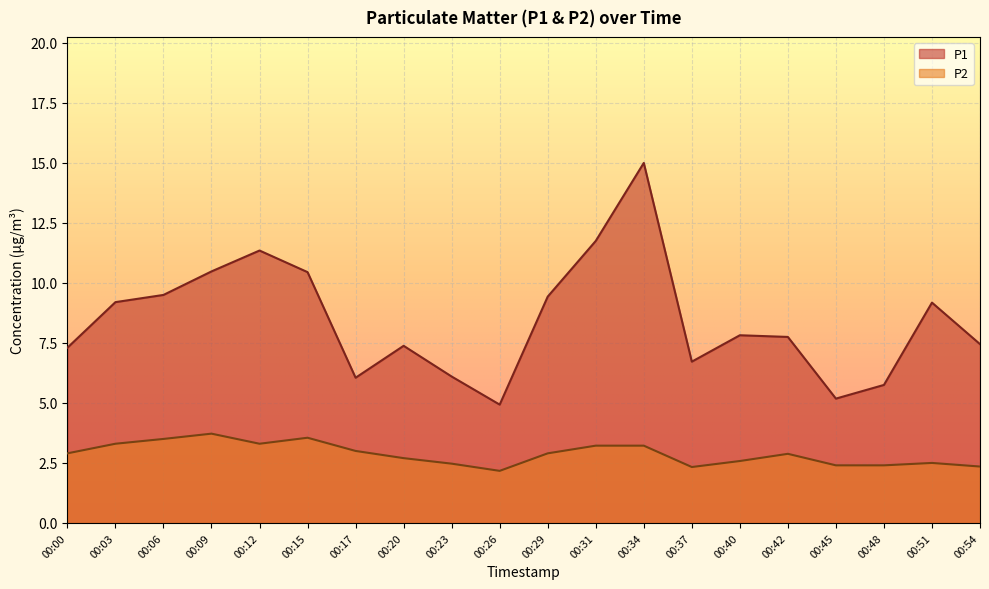

Rank the series at 00:09 from highest to lowest value.

P1, P2